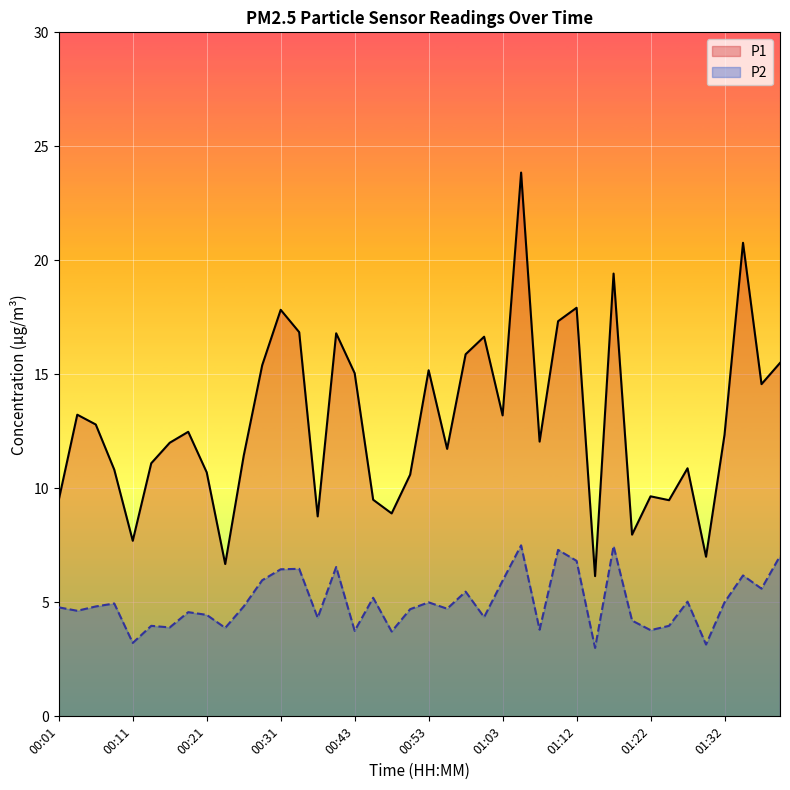

What is the difference between the P2 values at 01:34 and 01:32?

1.2